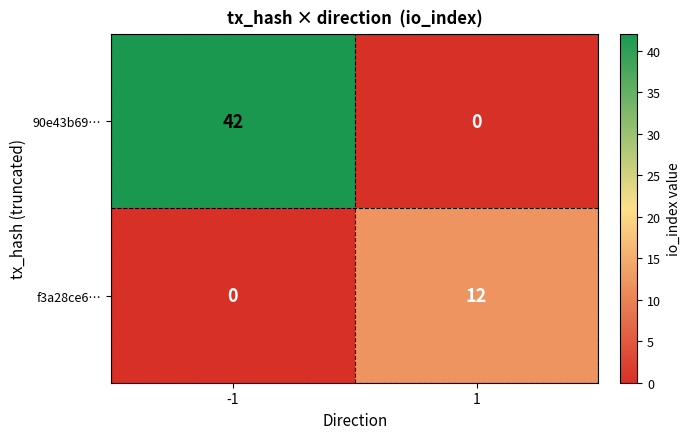

List the series in order of their overall mean, lowest first.

f3a28ce6…, 90e43b69…